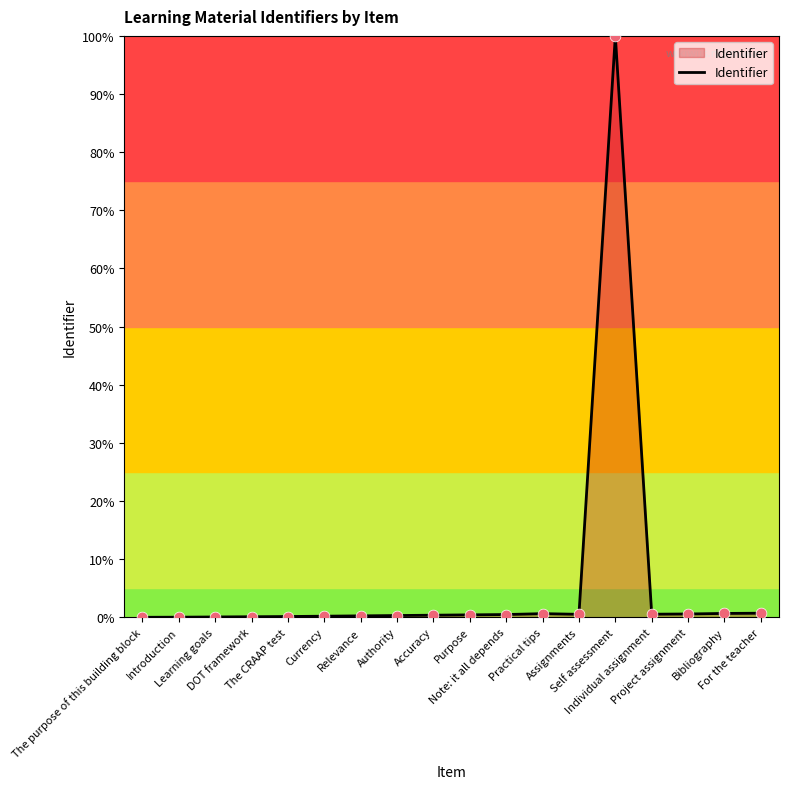

What is the change in value from Purpose to For the teacher?

+0.3